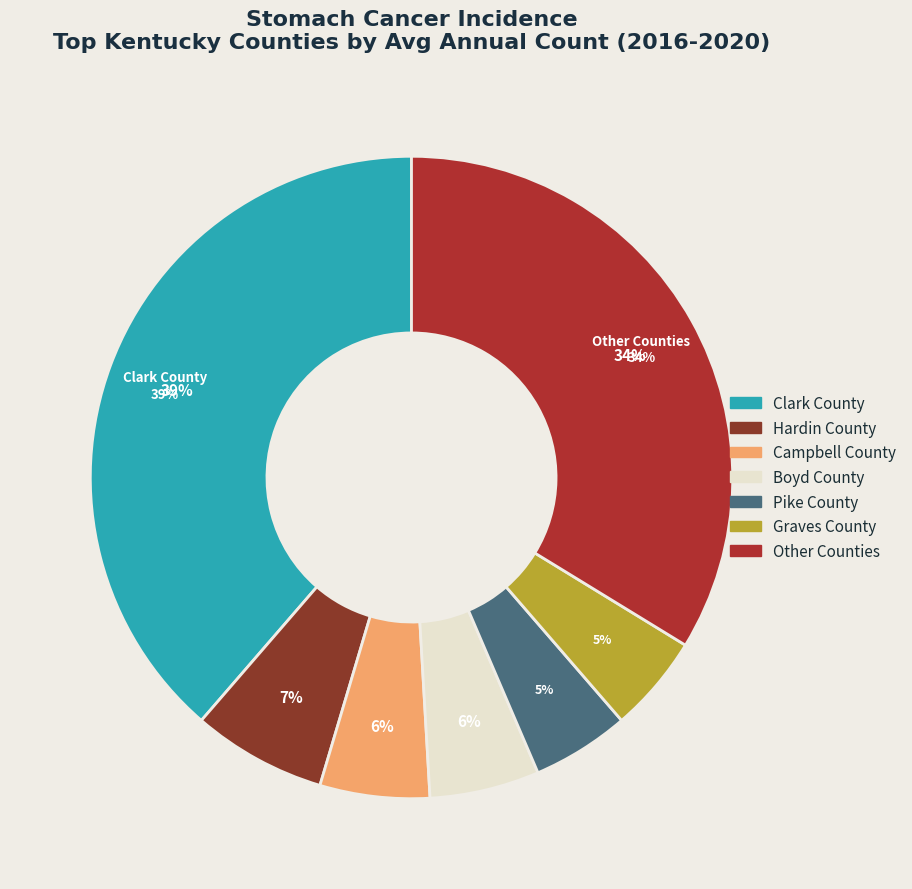

The Boyd County slice represents 15% of the pie. True or false?

False